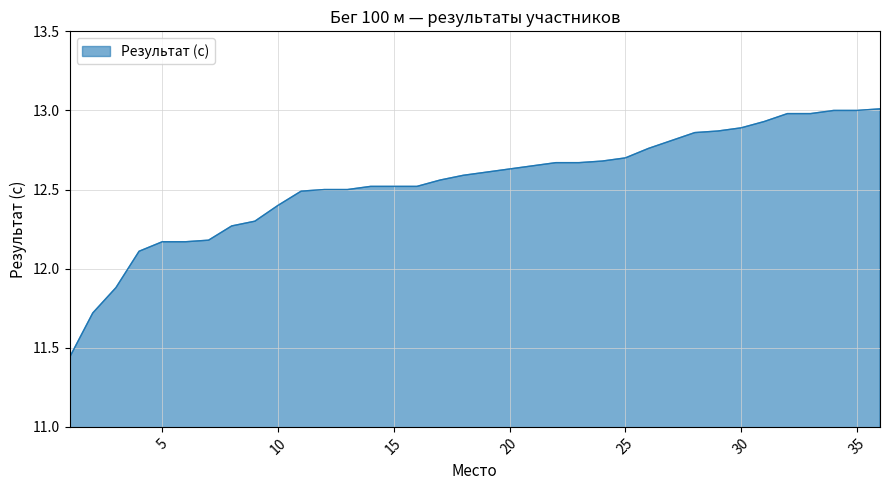

What is the maximum value shown in the chart?

13.0